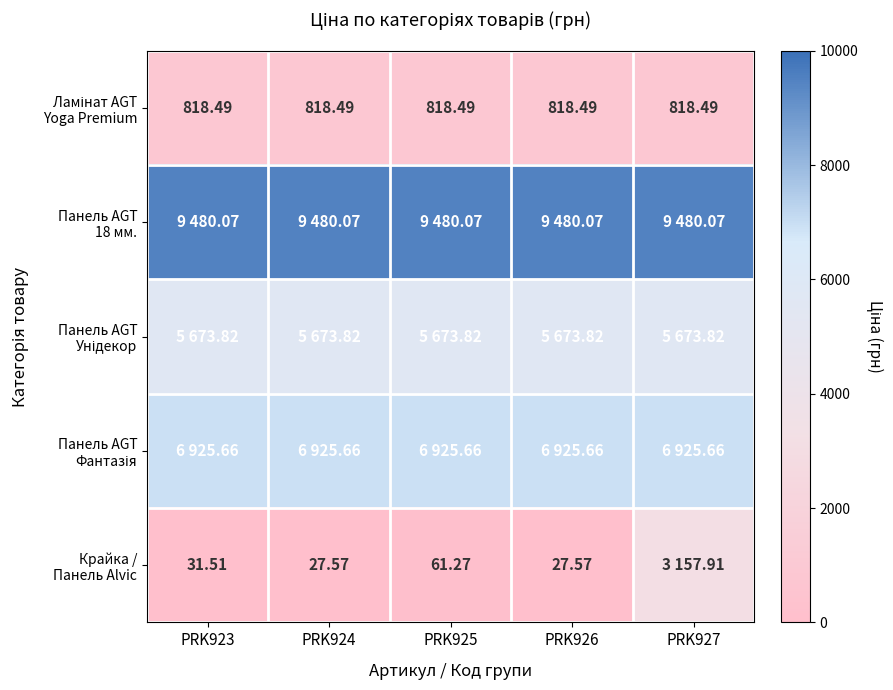

Between PRK926 and PRK923, which is larger?

PRK926